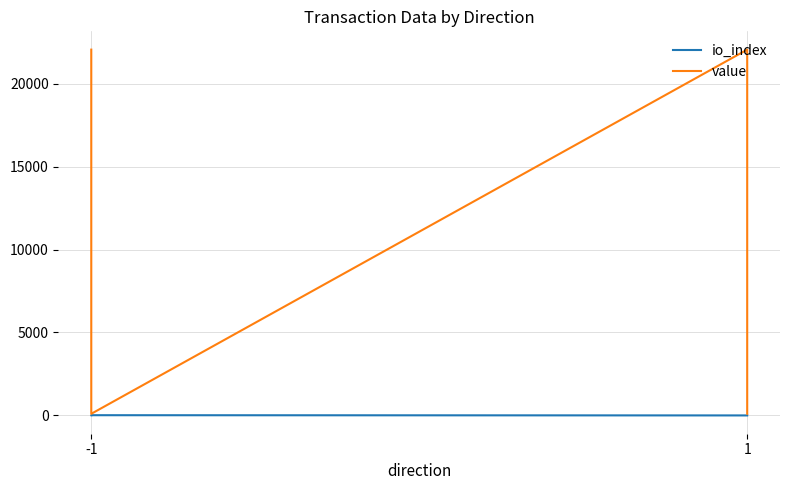

What is the highest value of the value series?

22050.8